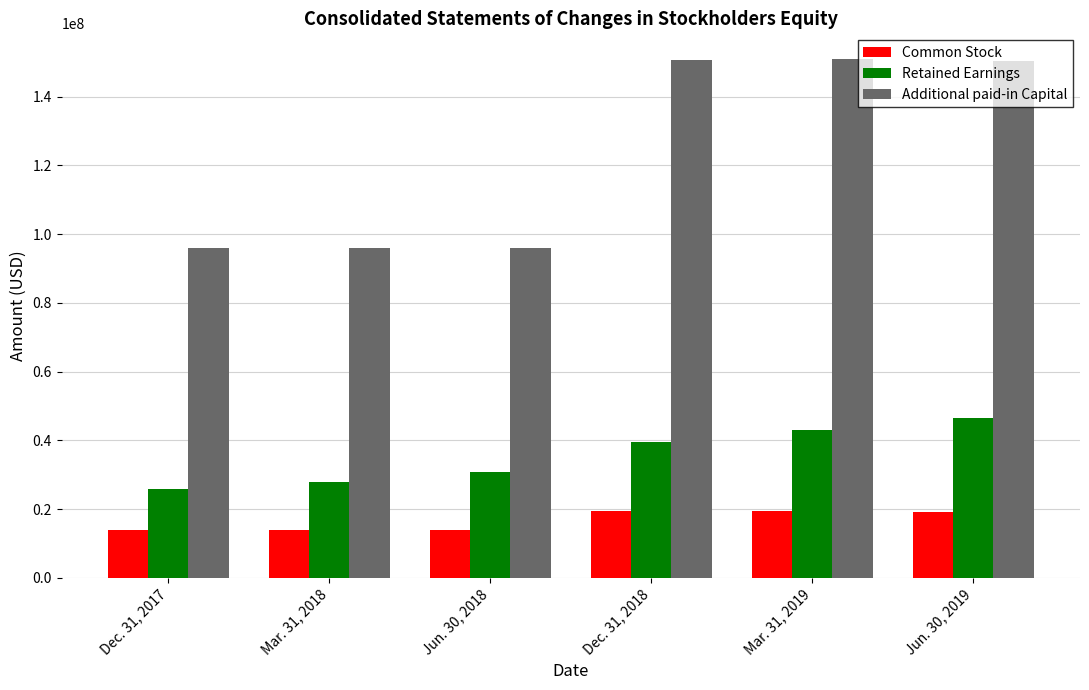

What are all the series names shown in the legend?

Common Stock, Retained Earnings, Additional paid-in Capital